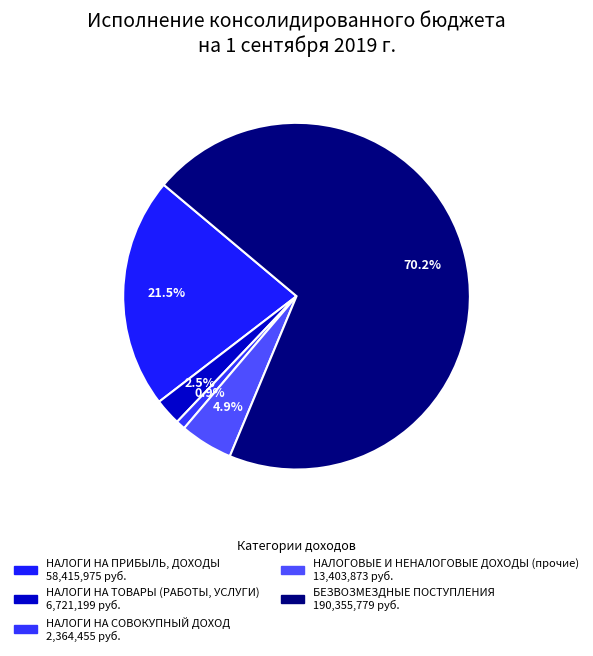

Which slice is the smallest?

НАЛОГИ НА СОВОКУПНЫЙ ДОХОД